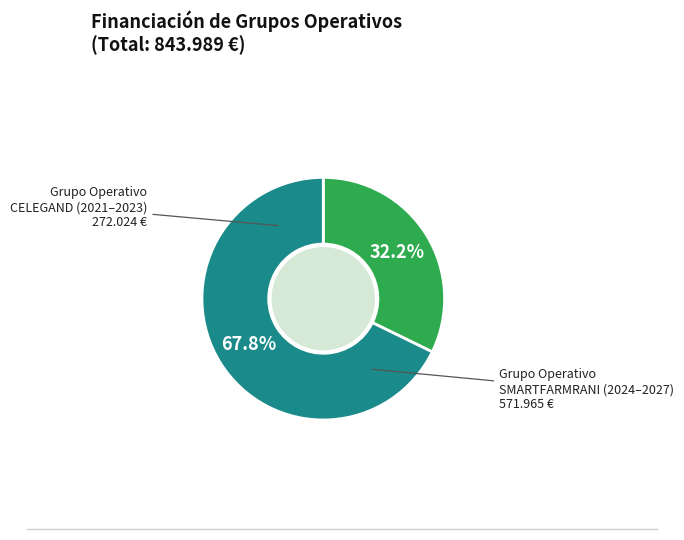

Count the number of slices in the pie.

2